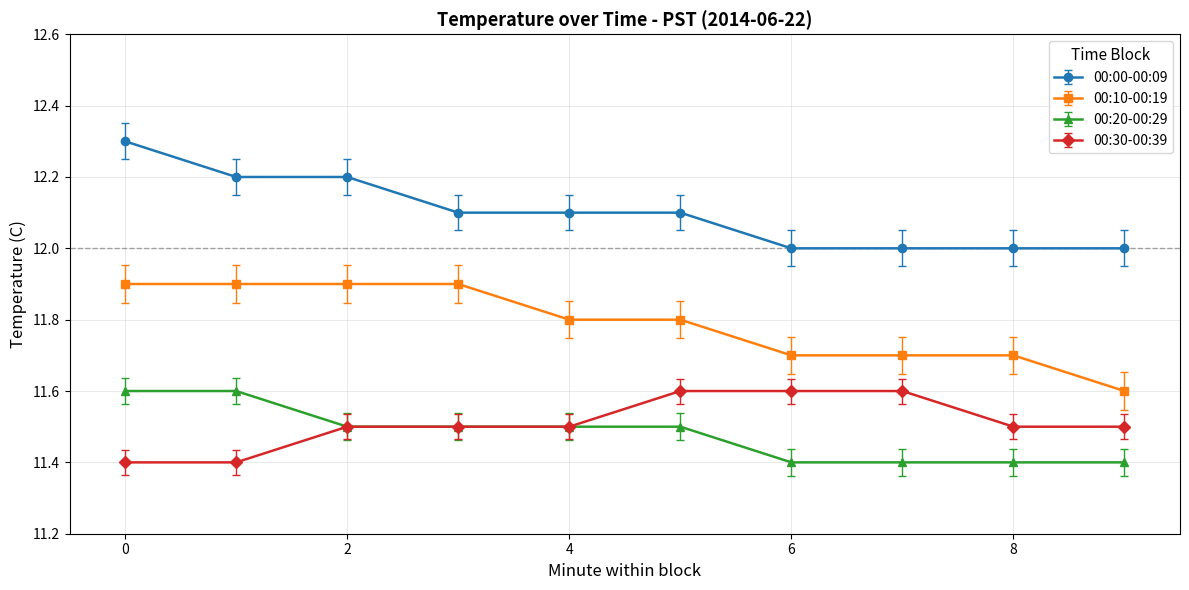

Which series has the largest total across all categories?

00:00-00:09